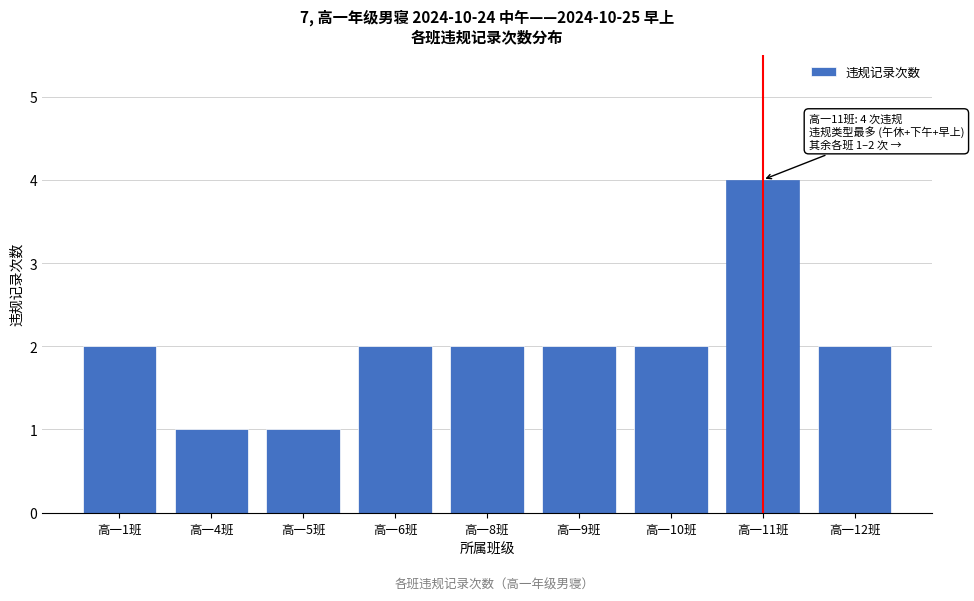

Reading right to left, what are all the values shown in this chart?

高一12班=2	高一11班=4	高一10班=2	高一9班=2	高一8班=2	高一6班=2	高一5班=1	高一4班=1	高一1班=2